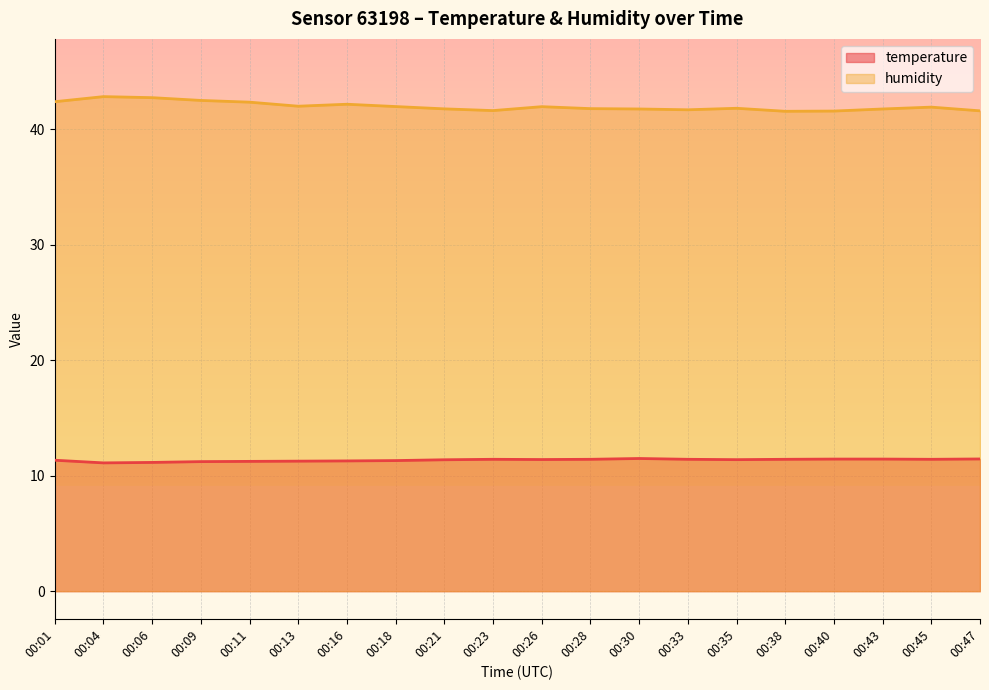

List the series in order of their peak value, lowest first.

temperature, humidity